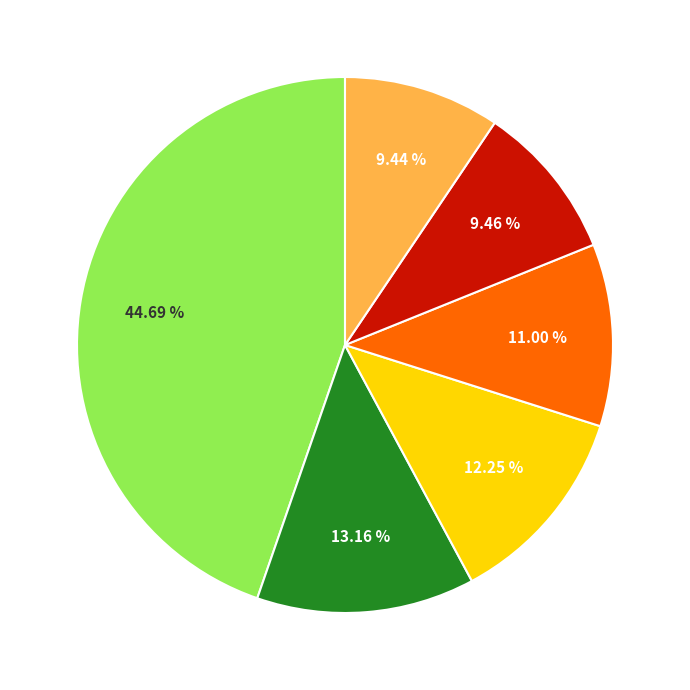

Is there a majority slice in this chart?

No